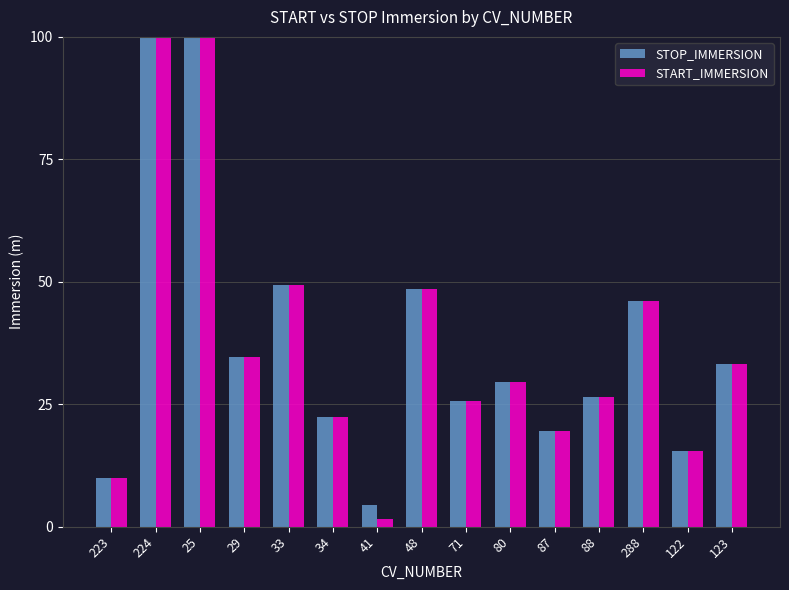

Reading left to right, transcribe all the data shown in this chart.

STOP_IMMERSION: 9.9	100.0	100.0	34.6	49.4	22.4	4.5	48.5	25.6	29.5	19.6	26.5	46.0	15.4	33.3
START_IMMERSION: 9.9	100.0	100.0	34.6	49.4	22.4	1.5	48.5	25.6	29.5	19.6	26.5	46.0	15.4	33.3